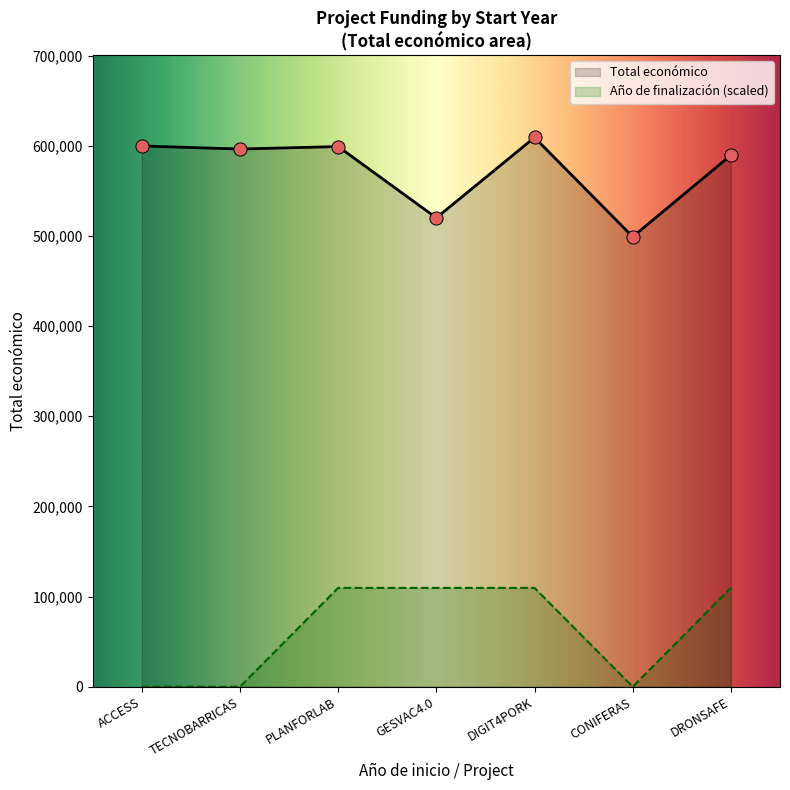

Which series changed the most between TECNOBARRICAS and DIGIT4PORK?

Año de finalización (scaled)